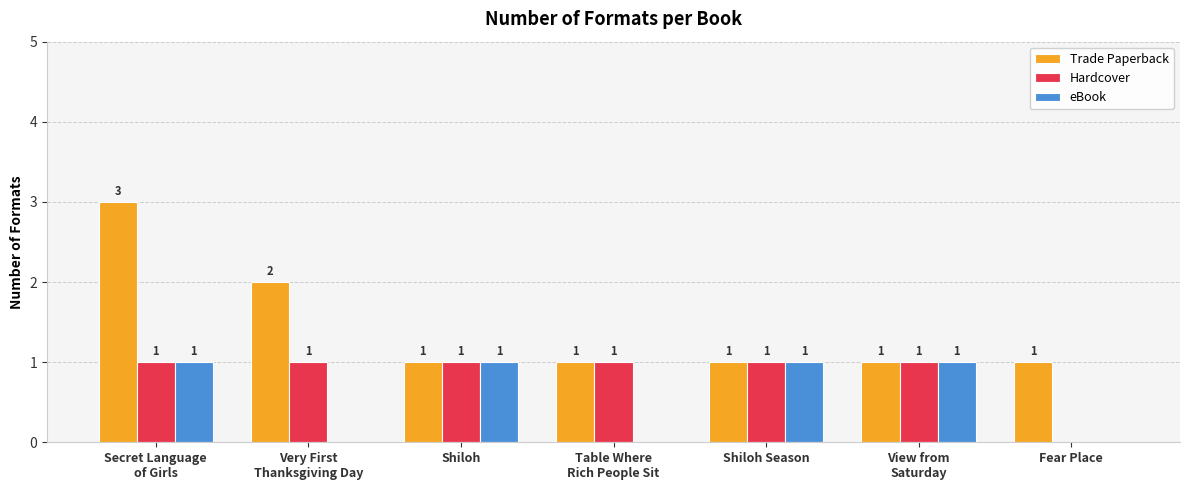

Reading left to right, transcribe all the data shown in this chart.

Trade Paperback: Secret Language
of Girls=3	Very First
Thanksgiving Day=2	Shiloh=1	Table Where
Rich People Sit=1	Shiloh Season=1	View from
Saturday=1	Fear Place=1
Hardcover: Secret Language
of Girls=1	Very First
Thanksgiving Day=1	Shiloh=1	Table Where
Rich People Sit=1	Shiloh Season=1	View from
Saturday=1	Fear Place=0
eBook: Secret Language
of Girls=1	Very First
Thanksgiving Day=0	Shiloh=1	Table Where
Rich People Sit=0	Shiloh Season=1	View from
Saturday=1	Fear Place=0